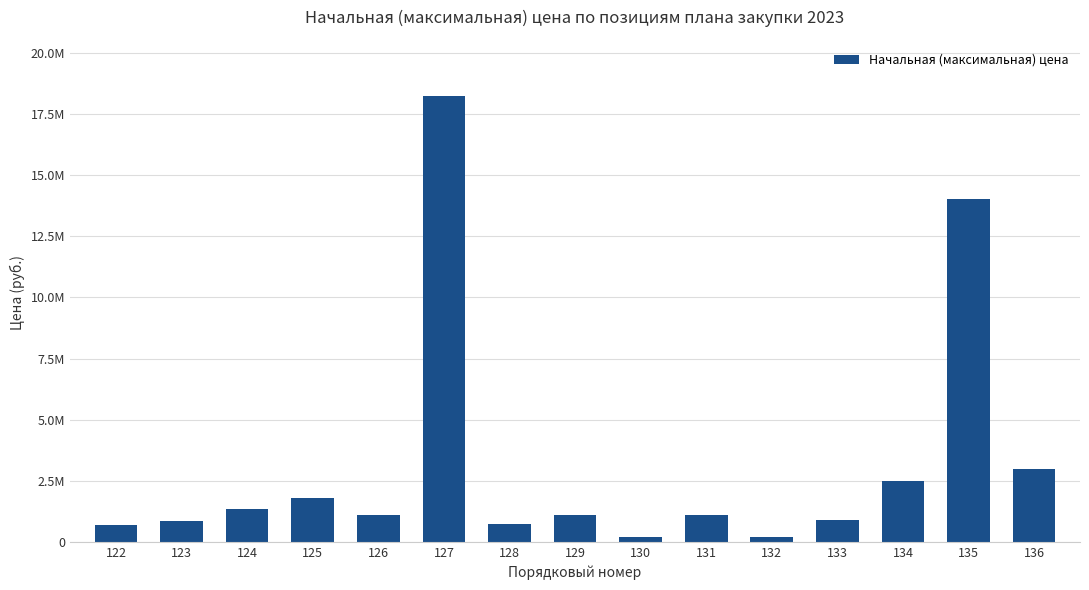

Where does the data first go above 1115616?

124